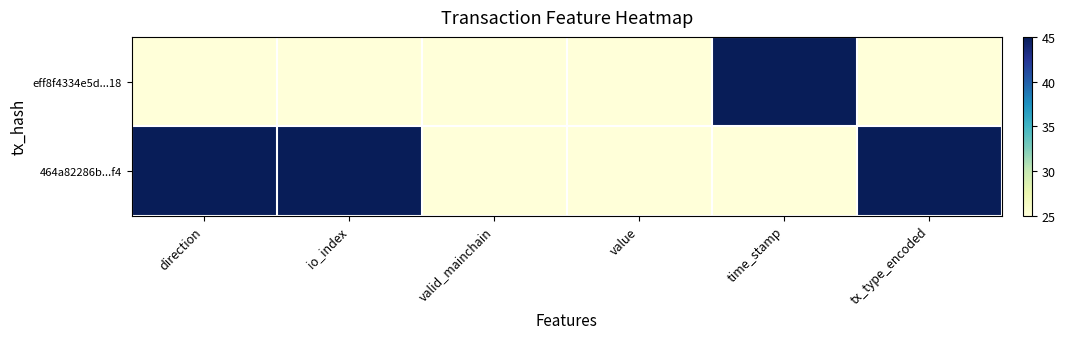

At which category is the sum across all series the highest?

direction